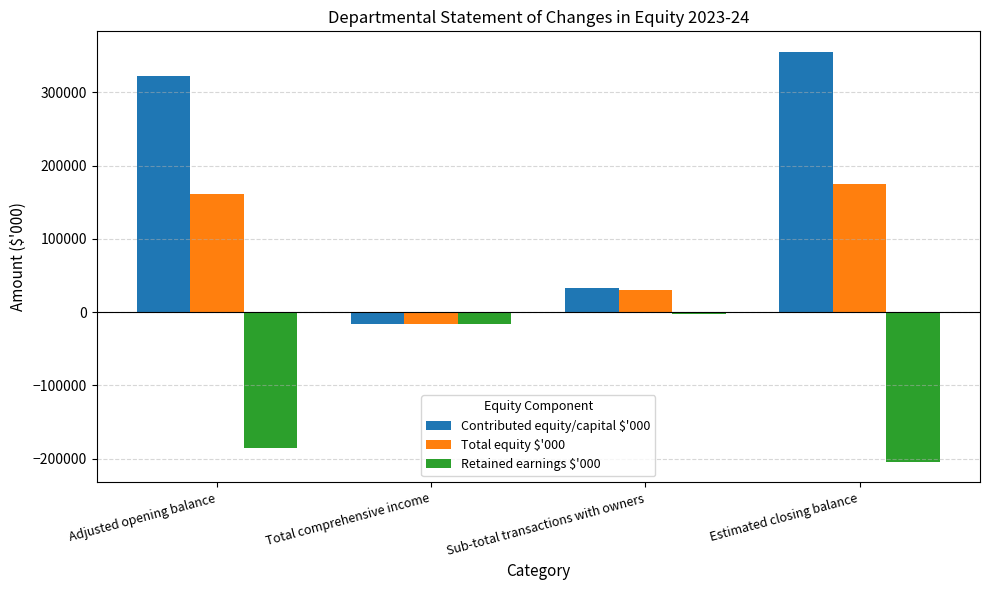

Which series changed the most between Adjusted opening balance and Total comprehensive income?

Contributed equity/capital $'000